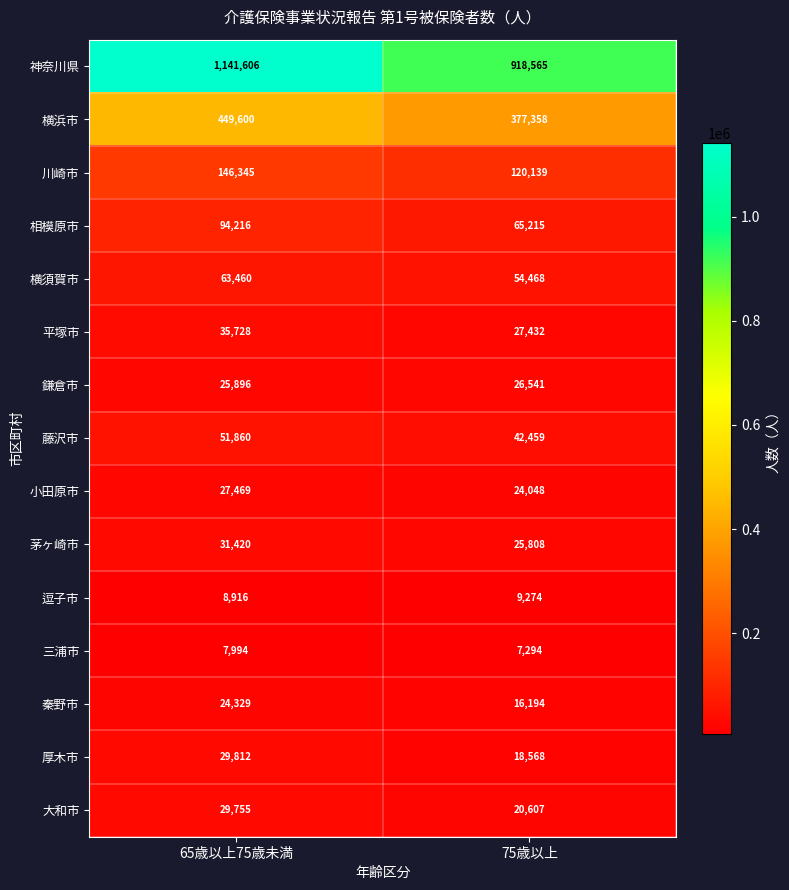

Reading left to right, extract all data points from this chart.

神奈川県: 65歳以上75歳未満=1141606	75歳以上=918565
横浜市: 65歳以上75歳未満=449600	75歳以上=377358
川崎市: 65歳以上75歳未満=146345	75歳以上=120139
相模原市: 65歳以上75歳未満=94216	75歳以上=65215
横須賀市: 65歳以上75歳未満=63460	75歳以上=54468
平塚市: 65歳以上75歳未満=35728	75歳以上=27432
鎌倉市: 65歳以上75歳未満=25896	75歳以上=26541
藤沢市: 65歳以上75歳未満=51860	75歳以上=42459
小田原市: 65歳以上75歳未満=27469	75歳以上=24048
茅ヶ崎市: 65歳以上75歳未満=31420	75歳以上=25808
逗子市: 65歳以上75歳未満=8916	75歳以上=9274
三浦市: 65歳以上75歳未満=7994	75歳以上=7294
秦野市: 65歳以上75歳未満=24329	75歳以上=16194
厚木市: 65歳以上75歳未満=29812	75歳以上=18568
大和市: 65歳以上75歳未満=29755	75歳以上=20607